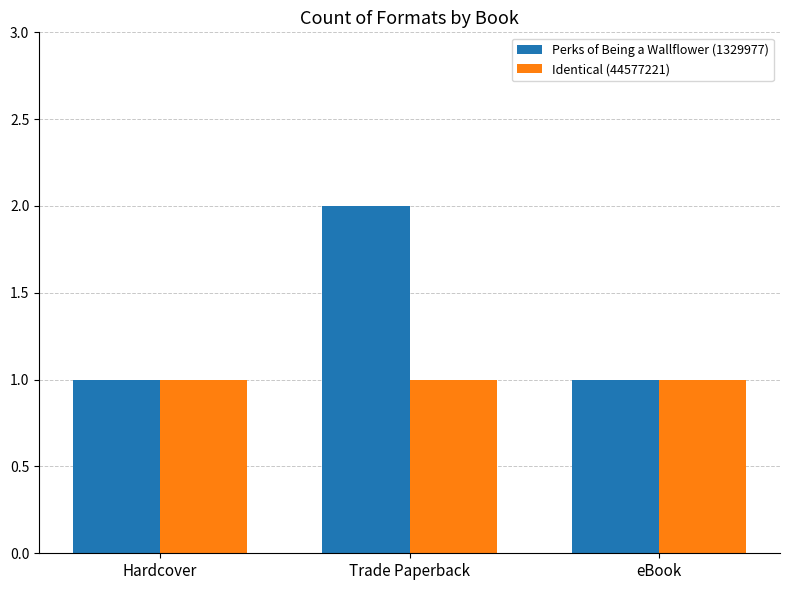

What is the maximum value shown in the chart?

2